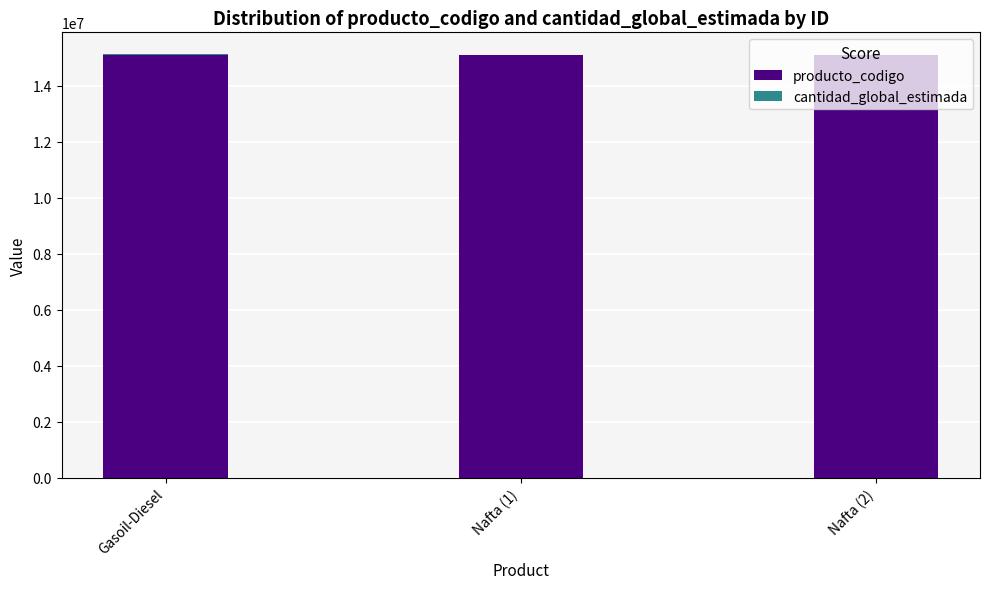

True or false: producto_codigo has a value of 22587705 at Gasoil-Diesel.

False